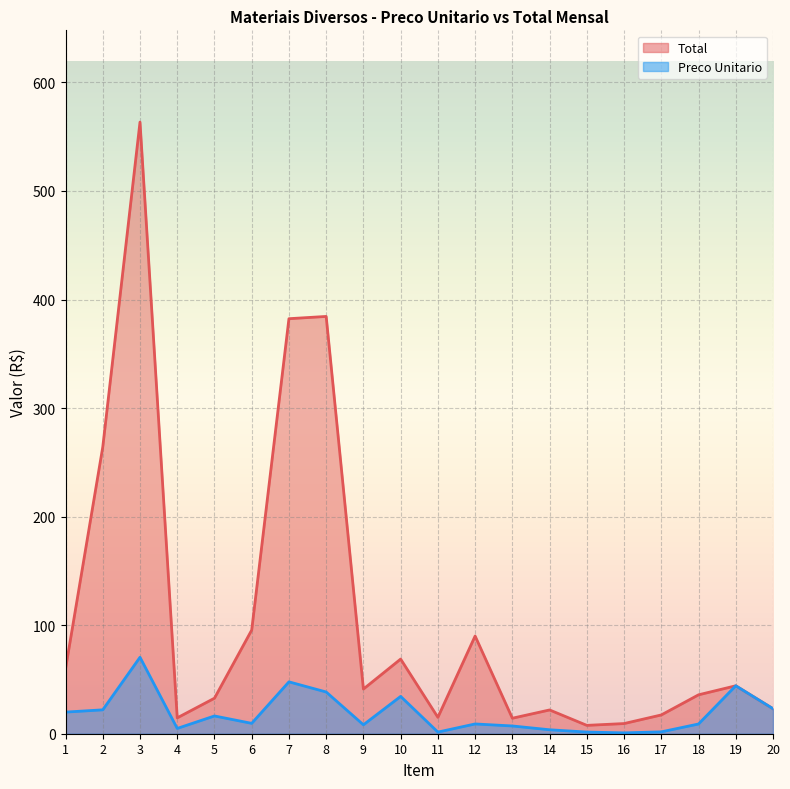

What is the total value across all series at 2?

286.1